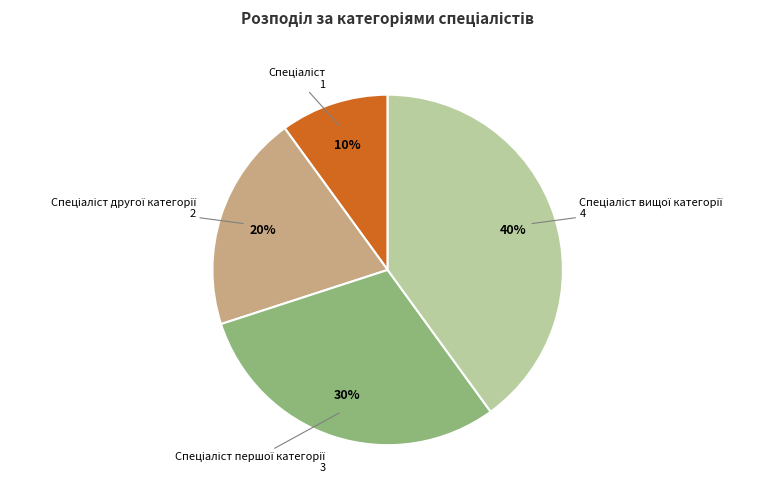

To the nearest percent, what is the difference between the largest and smallest slice percentages?

30%